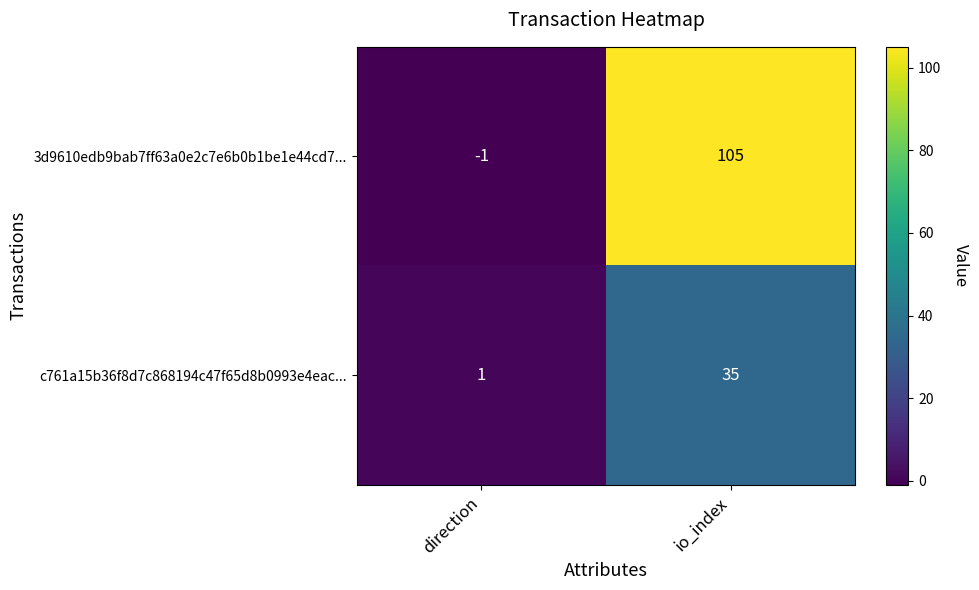

Reading left to right, what are all the values shown in this chart?

3d9610edb9bab7ff63a0e2c7e6b0b1be1e44cd7...: -1	105
c761a15b36f8d7c868194c47f65d8b0993e4eac...: 1	35